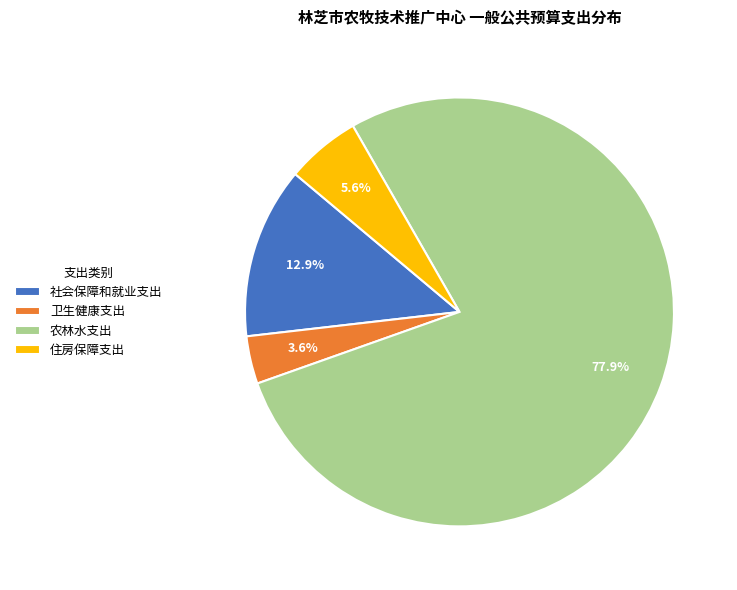

Which slice is the smallest?

卫生健康支出